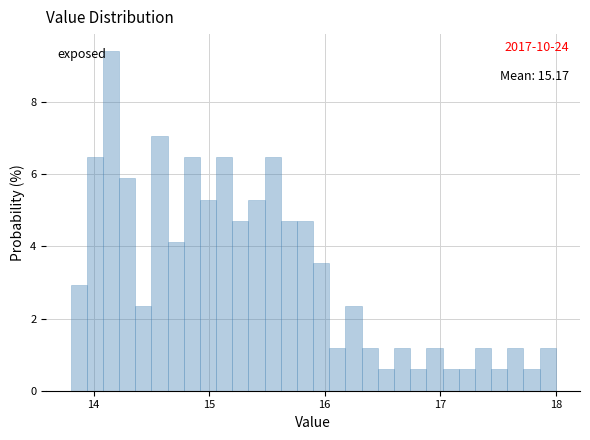

Around what value on the x-axis is the tallest bar? Give the approximate position of its centre, as read against the axis.

14.2